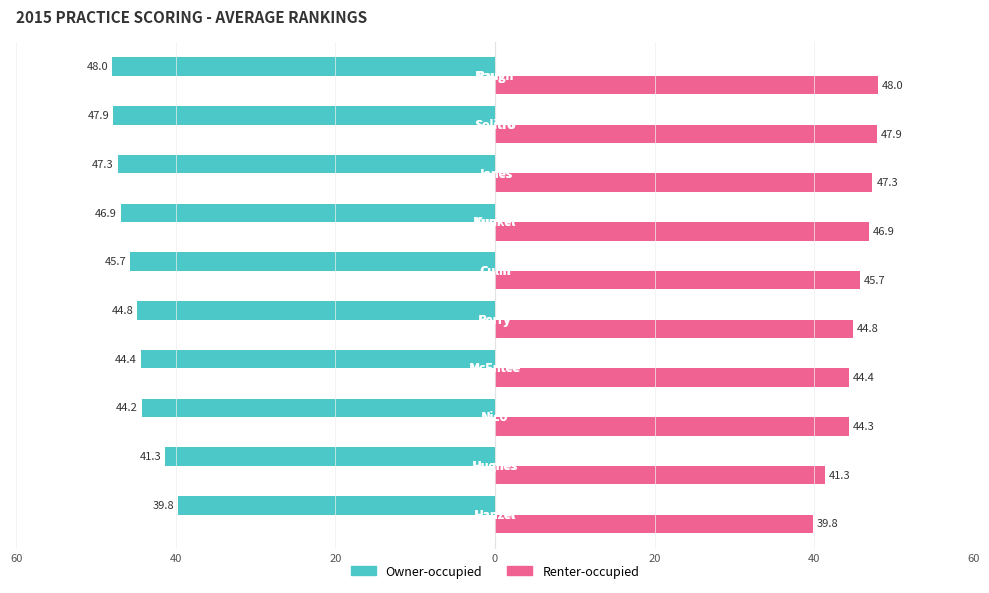

Rank the series by their maximum value, from highest to lowest.

Renter-occupied, Owner-occupied